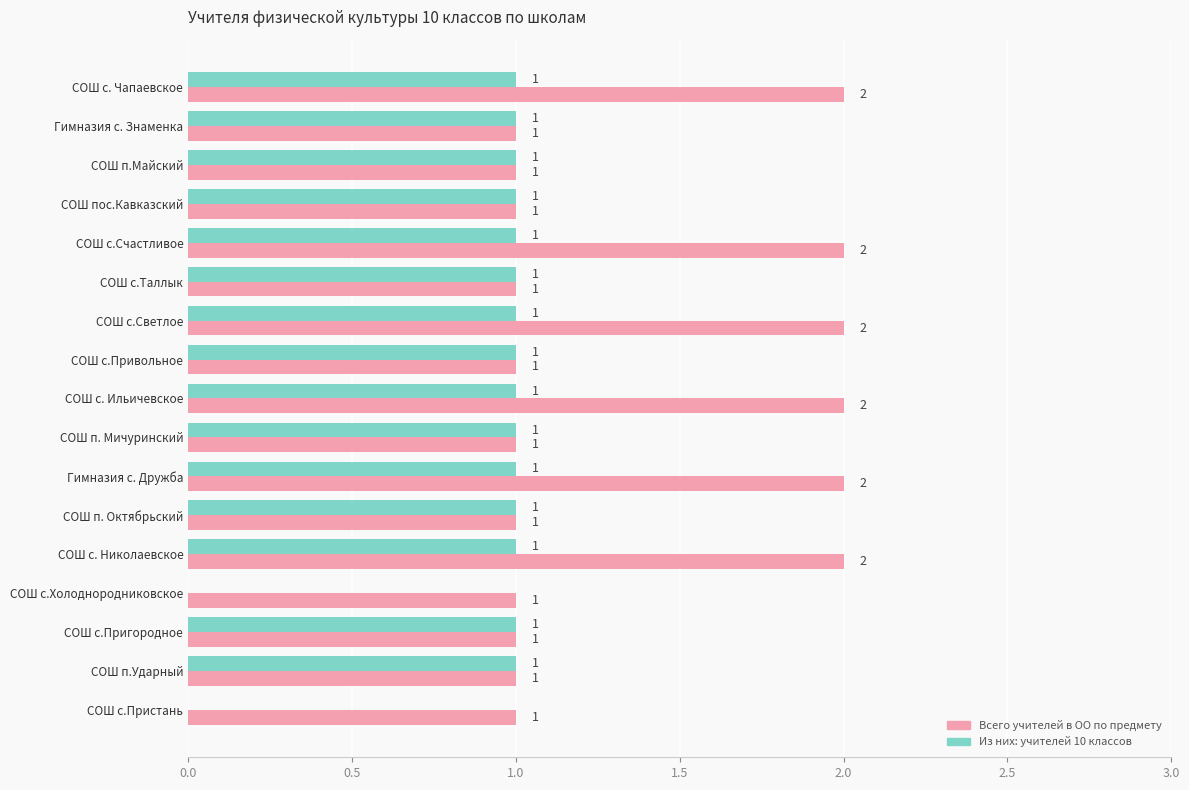

Which series changed the most between СОШ п. Октябрьский and СОШ с.Пристань?

Из них: учителей 10 классов